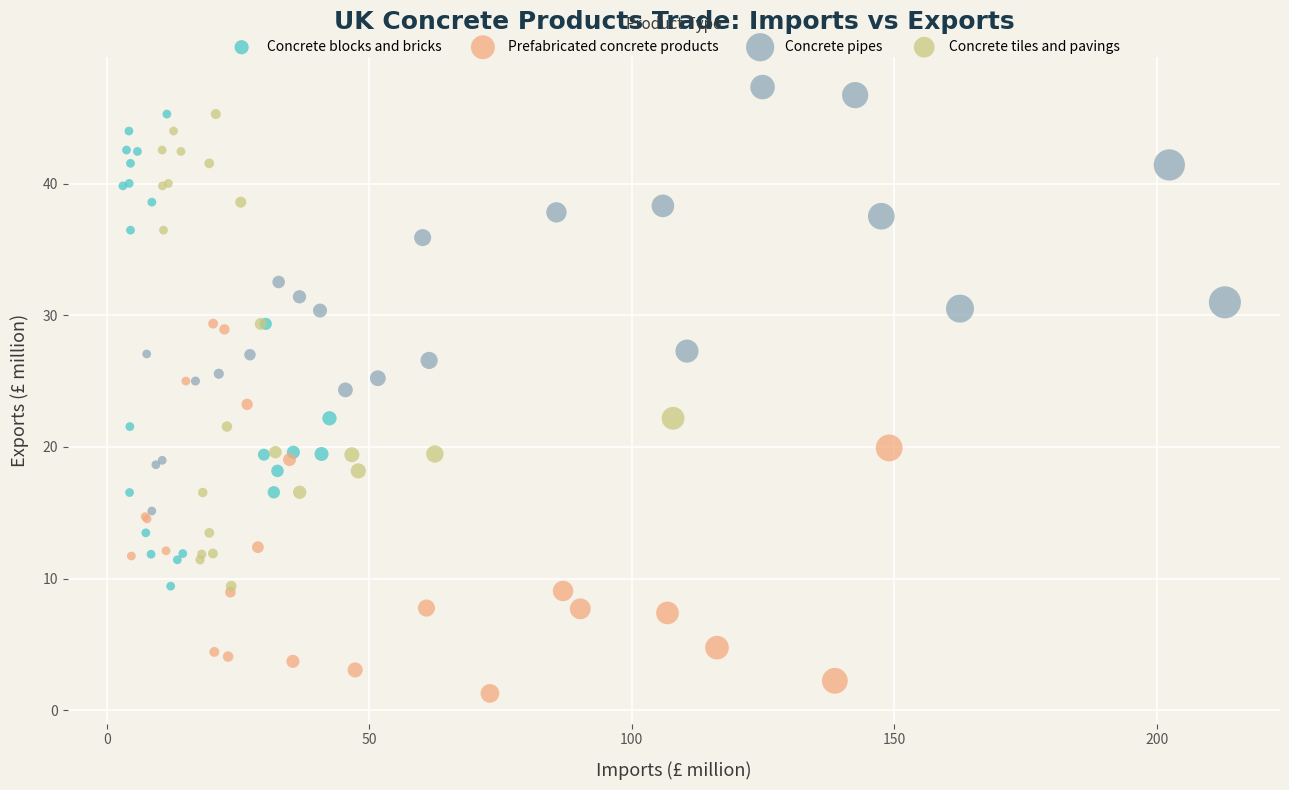

Which series contains the highest Y value?

Concrete pipes